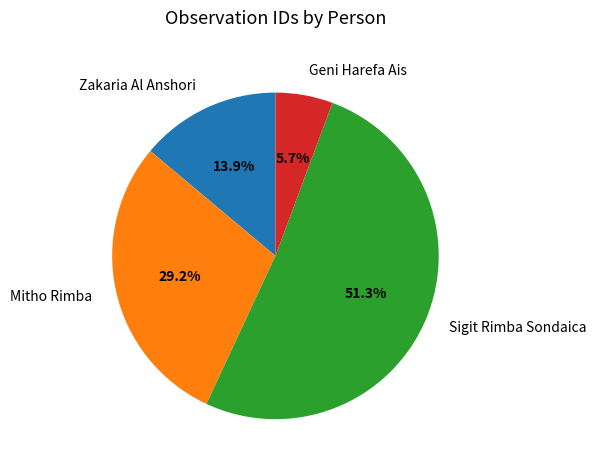

To the nearest percent, what is the combined percentage of Geni Harefa Ais and Mitho Rimba?

35%